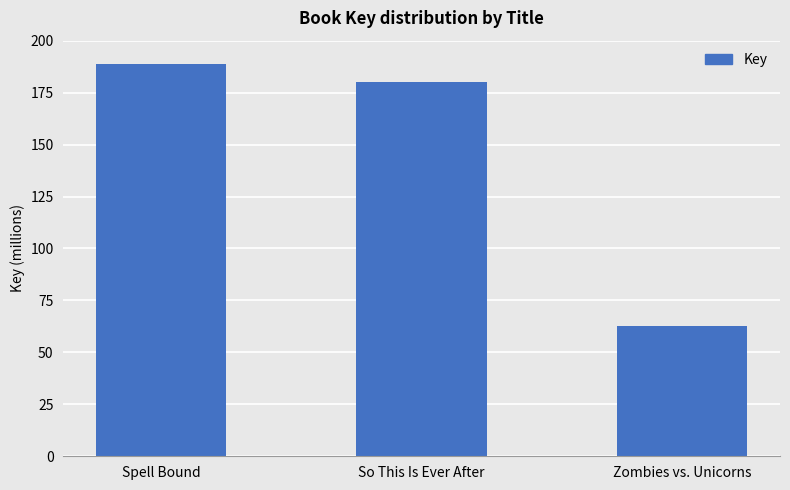

True or false: the data shows 67243589 at Spell Bound.

False